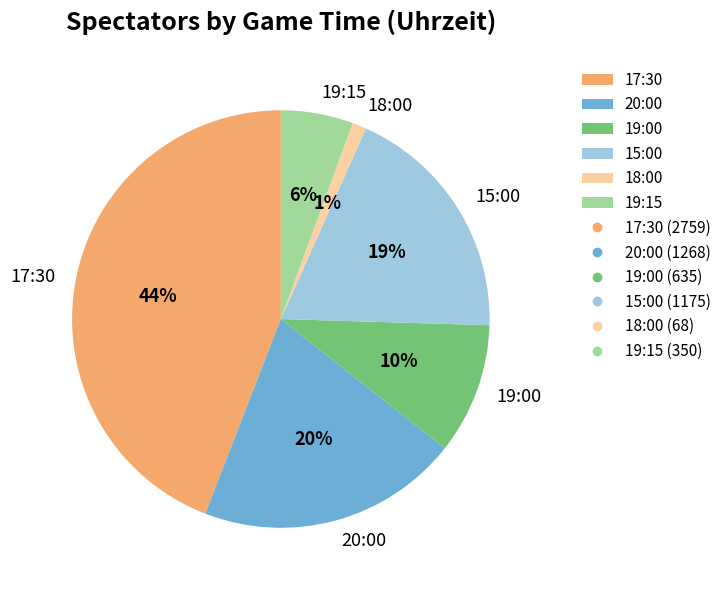

Rank the categories by value from highest to lowest.

17:30, 20:00, 15:00, 19:00, 19:15, 18:00